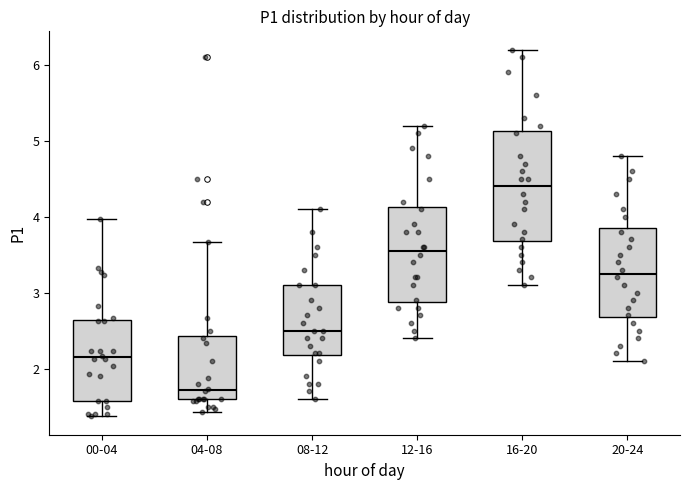

Reading left to right, read every box against the y-axis: the position of its median line, the range the box covers, and the ends of its whiskers. The values are not printed on the chart, so give them approximately, as read against the axis.

00-04: median 2.2, box 1.6 to 2.6, whiskers 1.4 to 4.0
04-08: median 1.7, box 1.6 to 2.4, whiskers 1.4 to 3.7
08-12: median 2.5, box 2.2 to 3.1, whiskers 1.6 to 4.1
12-16: median 3.6, box 2.9 to 4.1, whiskers 2.4 to 5.2
16-20: median 4.4, box 3.7 to 5.1, whiskers 3.1 to 6.2
20-24: median 3.3, box 2.7 to 3.9, whiskers 2.1 to 4.8